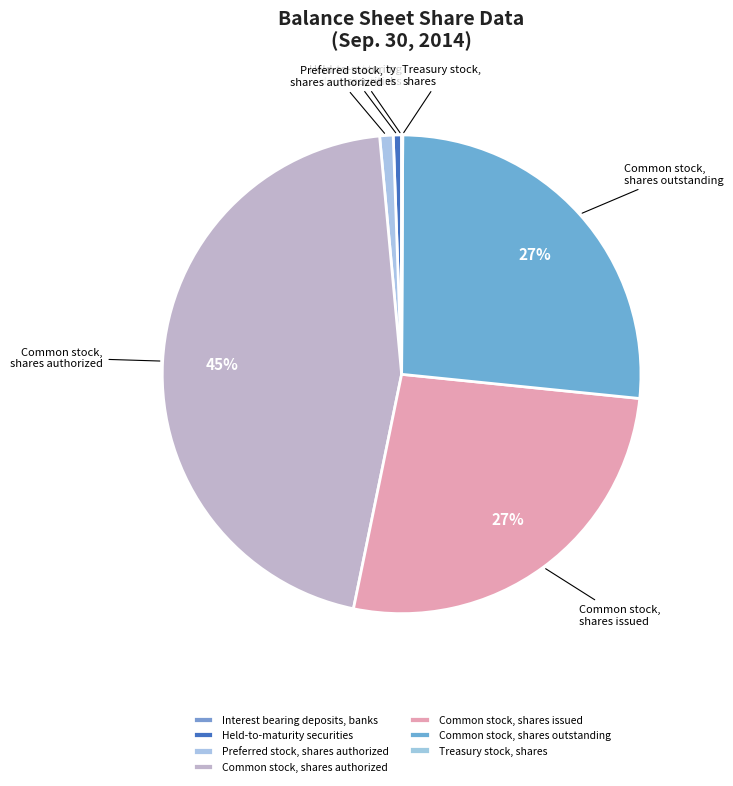

Which has a higher value, Preferred stock, shares authorized or Common stock, shares issued?

Common stock, shares issued